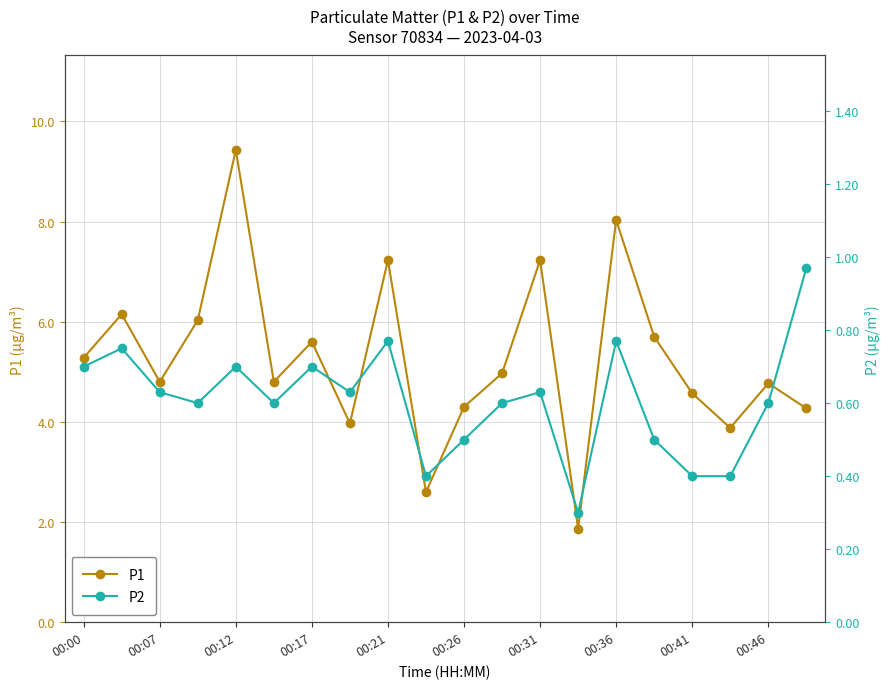

How many lines are shown in the chart?

2